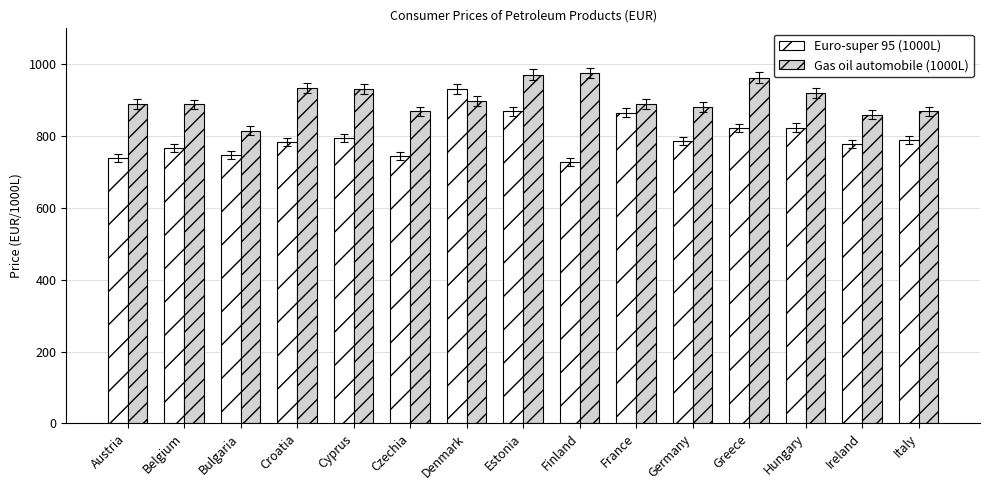

Reading right to left, what are all the values shown in this chart?

Euro-super 95 (1000L): 789.6	777.4	823.5	822.6	785.8	865.3	728.4	868.7	931.3	745.3	794.3	784.0	746.2	767.6	738.8
Gas oil automobile (1000L): 868.4	859.9	918.8	962.8	881.5	889.3	975.8	971.3	896.9	869.1	930.8	934.6	814.6	888.4	890.0